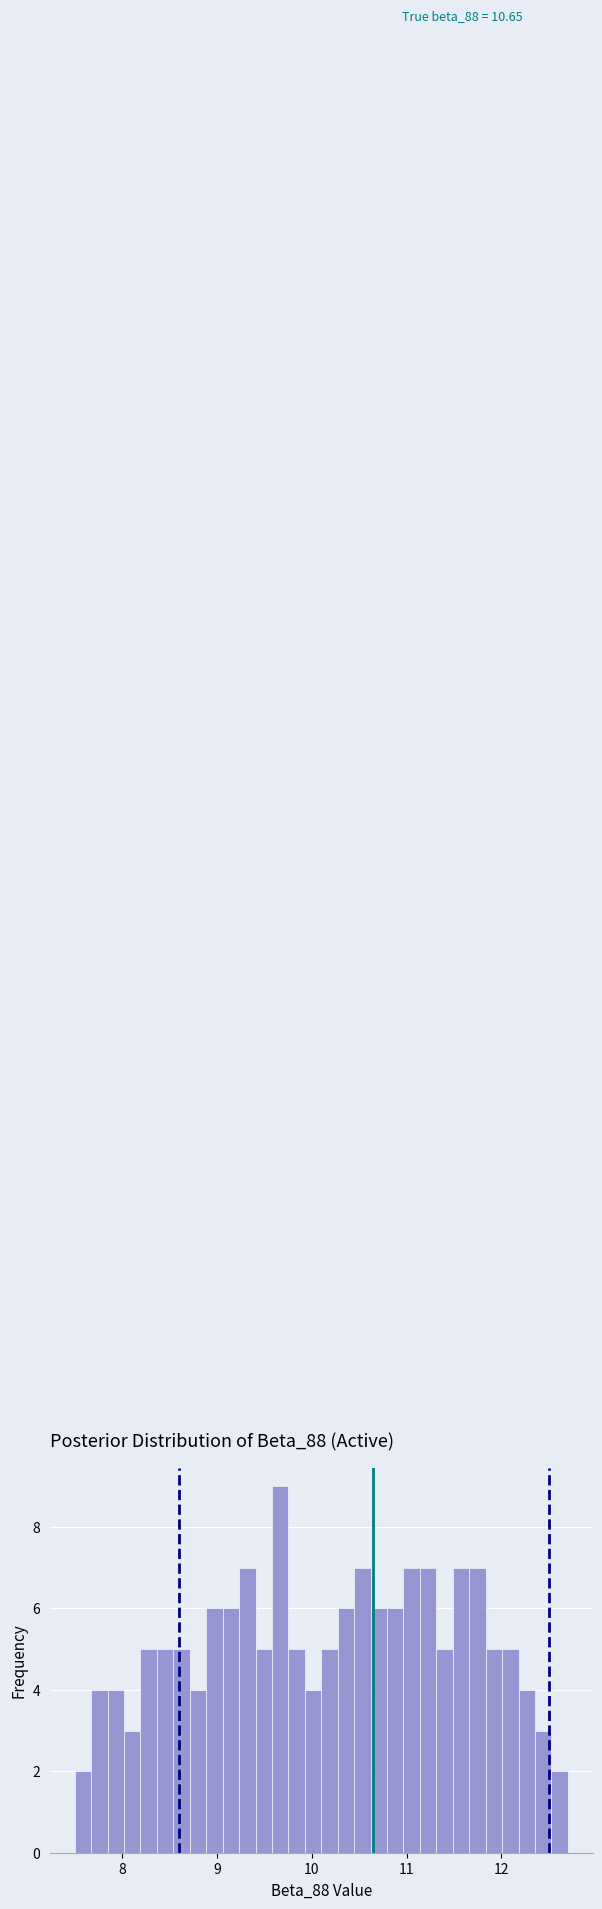

Read against the x-axis, roughly where is the centre of the tallest bar?

9.7